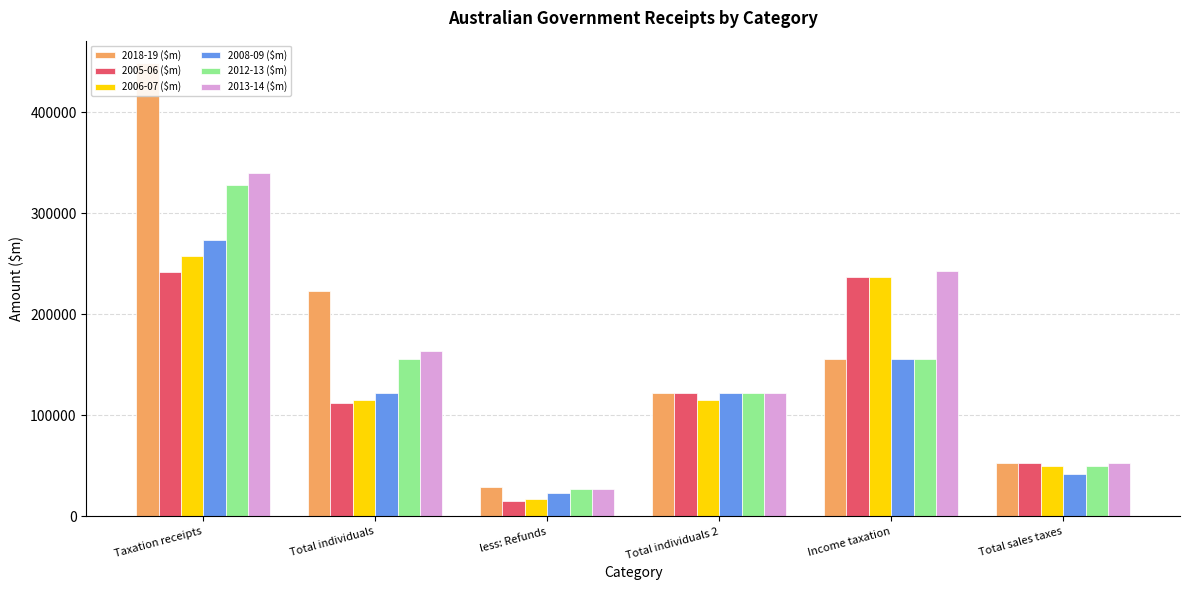

Which label corresponds to the smallest value in the chart?

less: Refunds